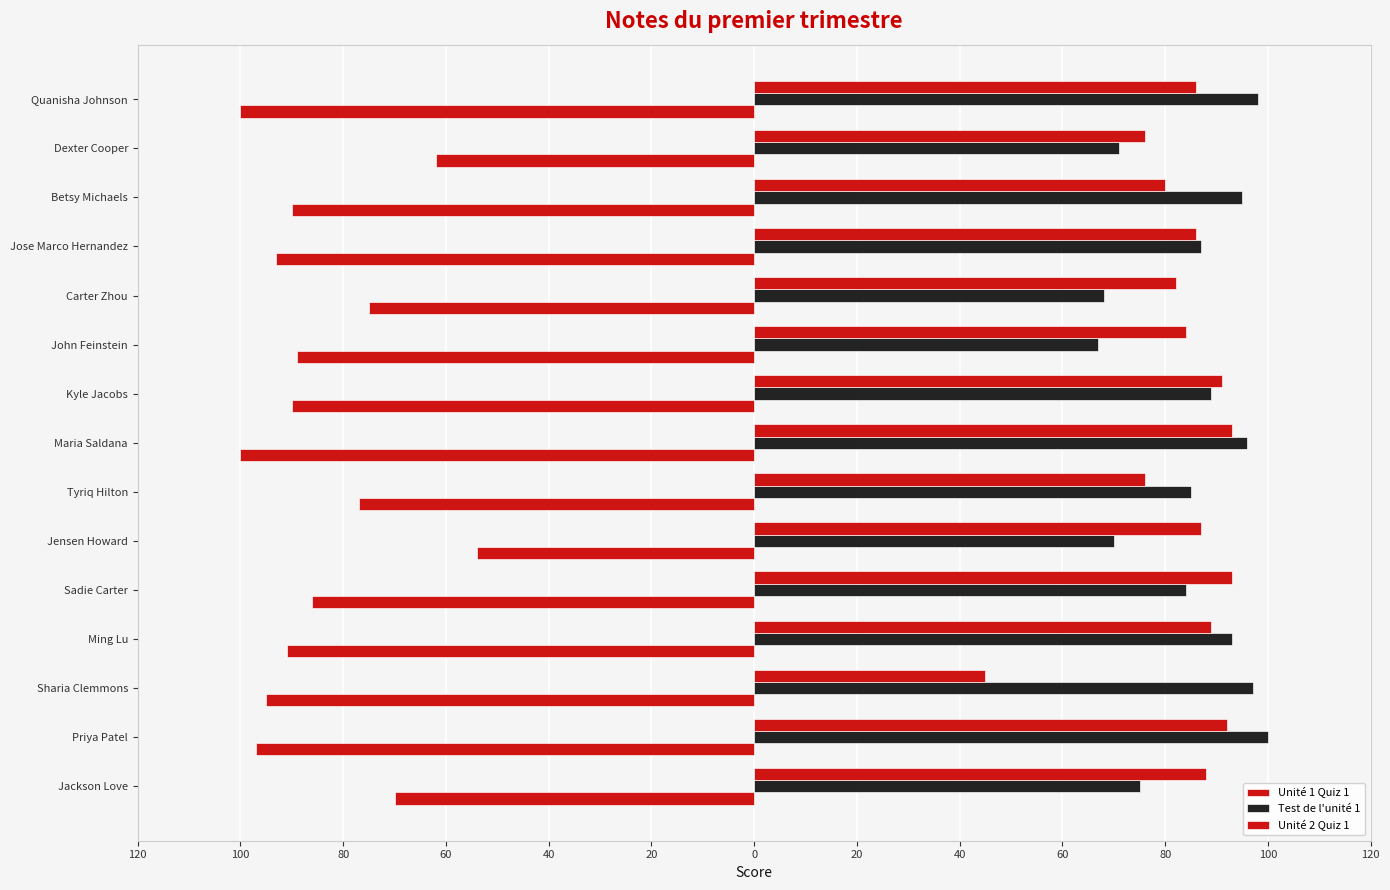

What is the value of the Test de l'unité 1 bar at the 15th from the left?

75